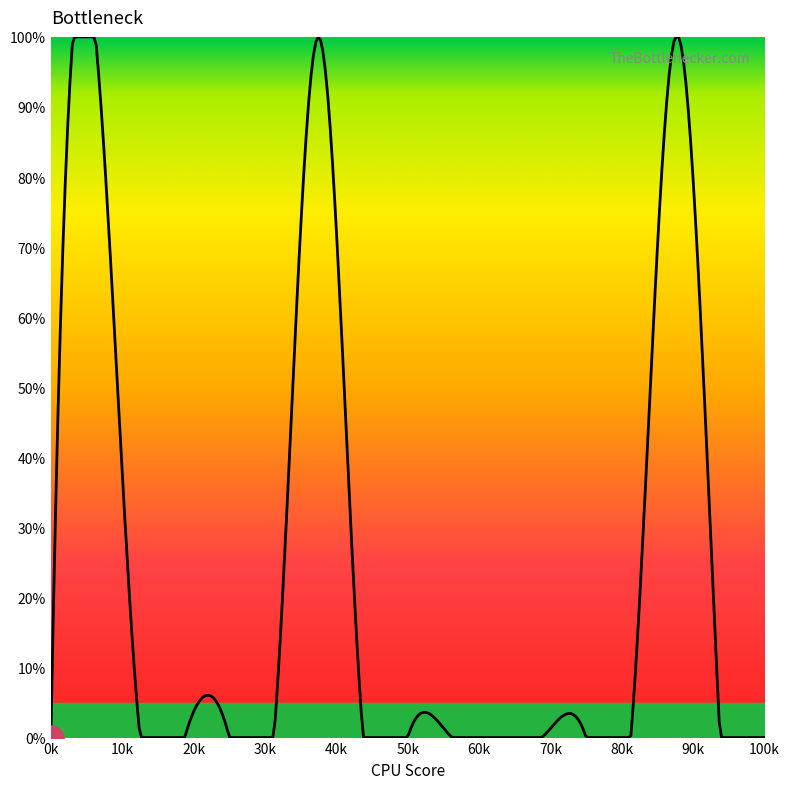

What is the difference between the maximum and minimum values?

100.0